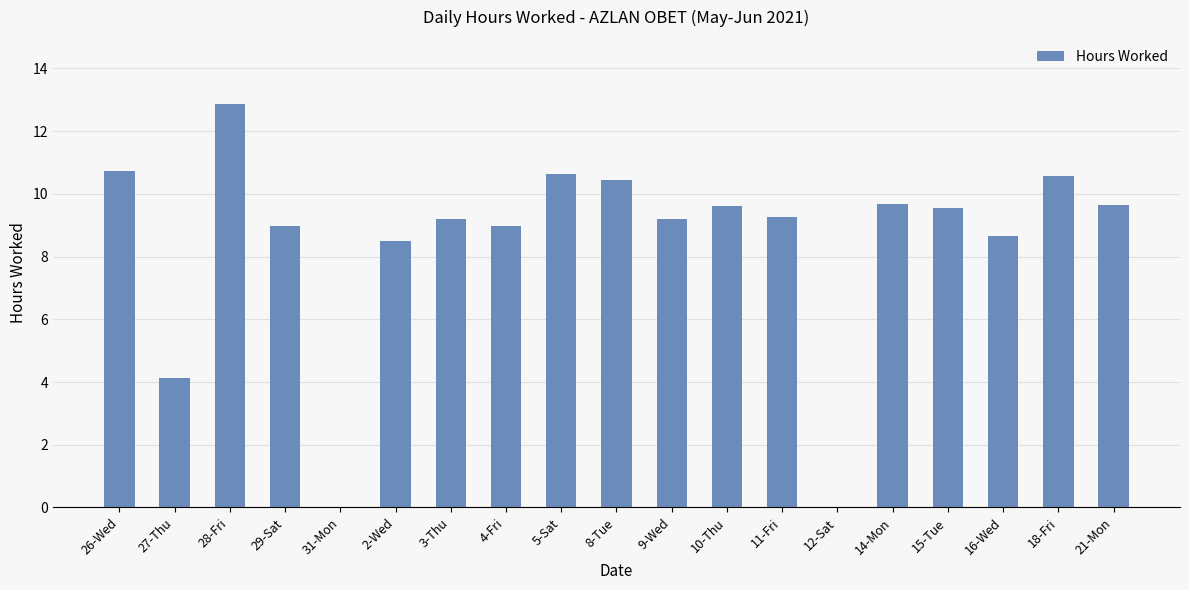

How many series are shown in this chart?

1